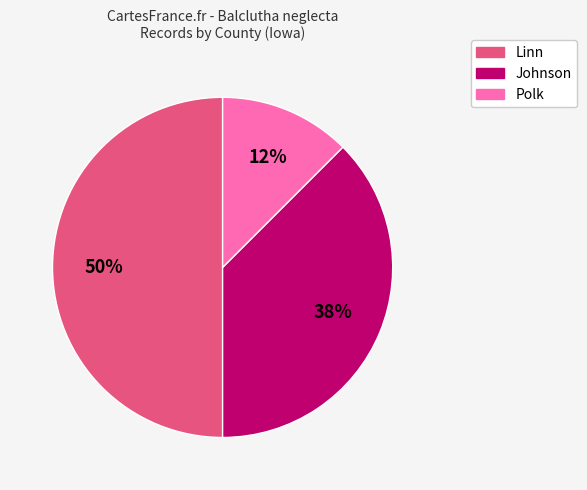

To the nearest percent, what is the average slice percentage?

33%